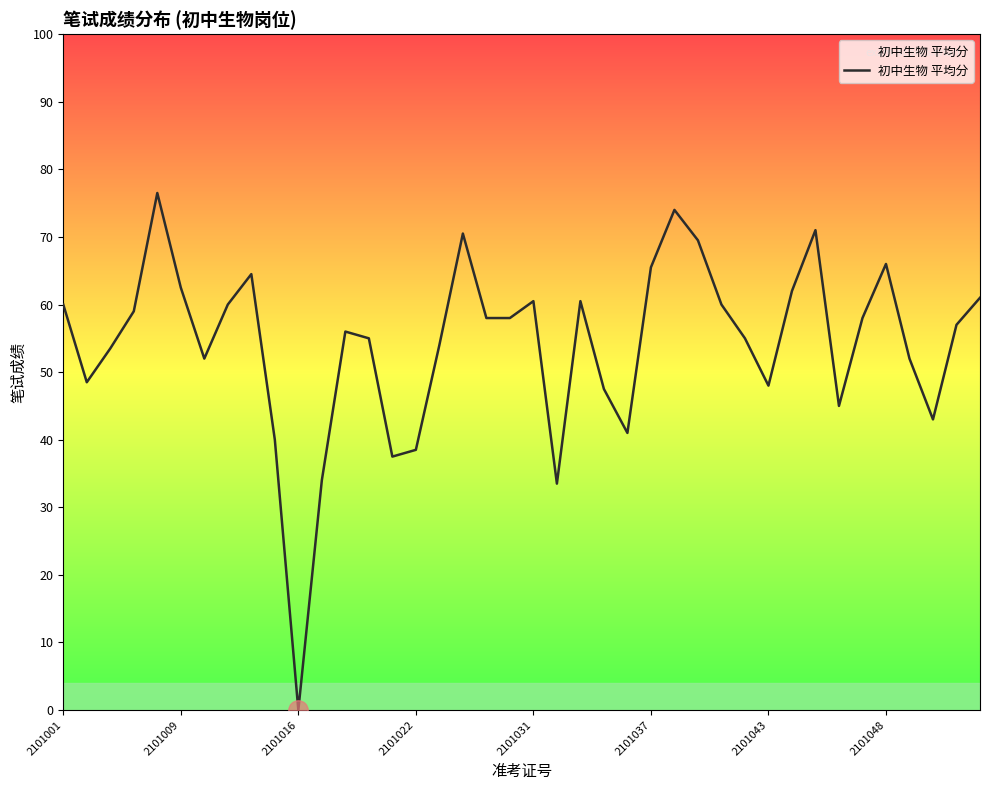

What is the difference between the maximum and second lowest values?

43.0